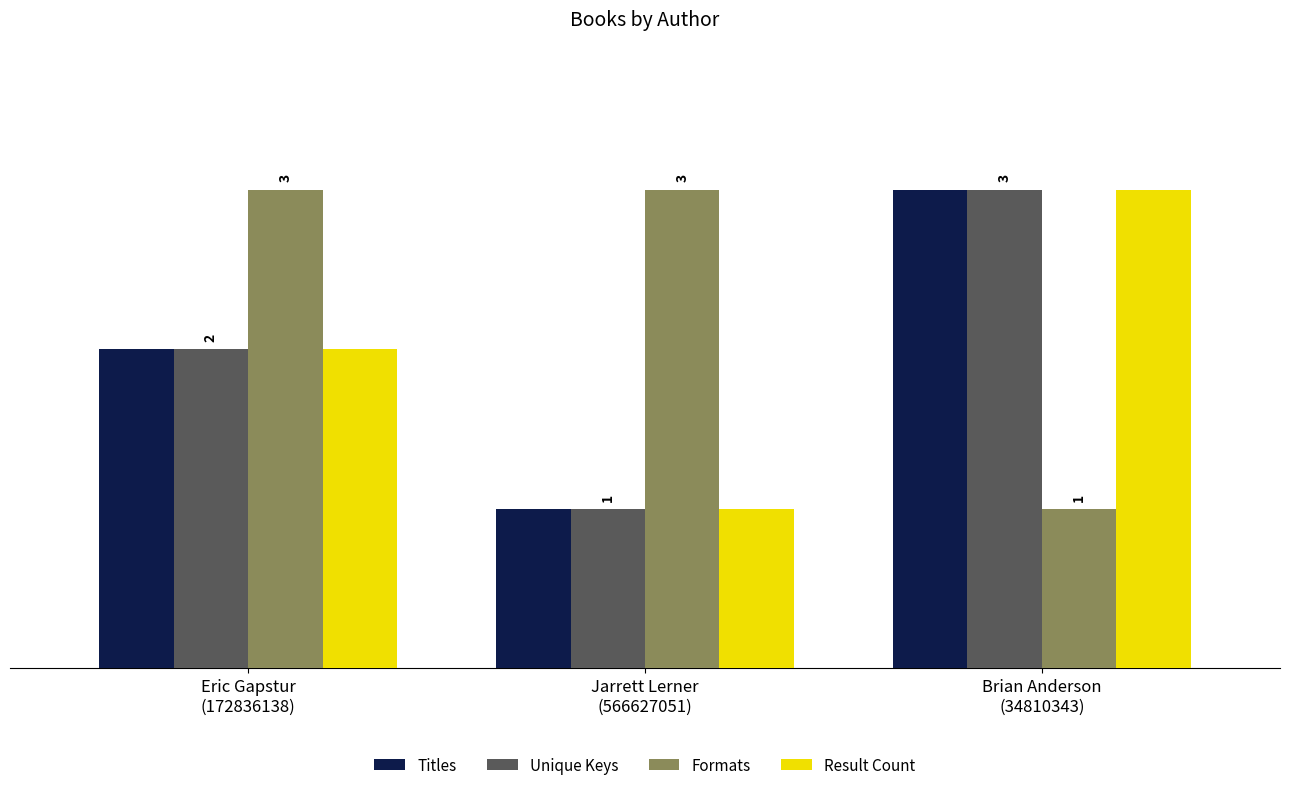

What is the spread (max minus min) of values at Brian Anderson
(34810343)?

2